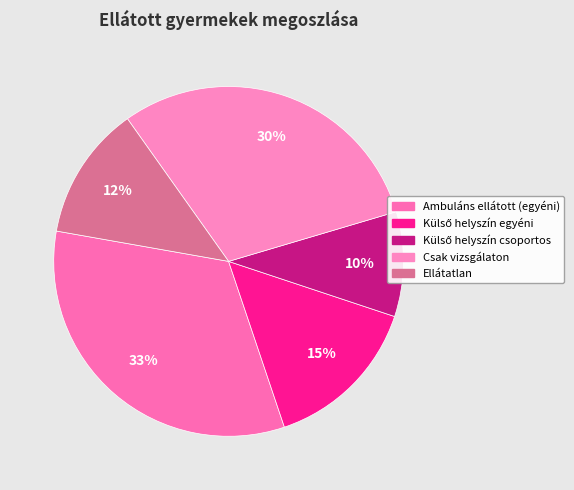

To the nearest percent, what portion does Ambuláns ellátott (egyéni) represent?

33%